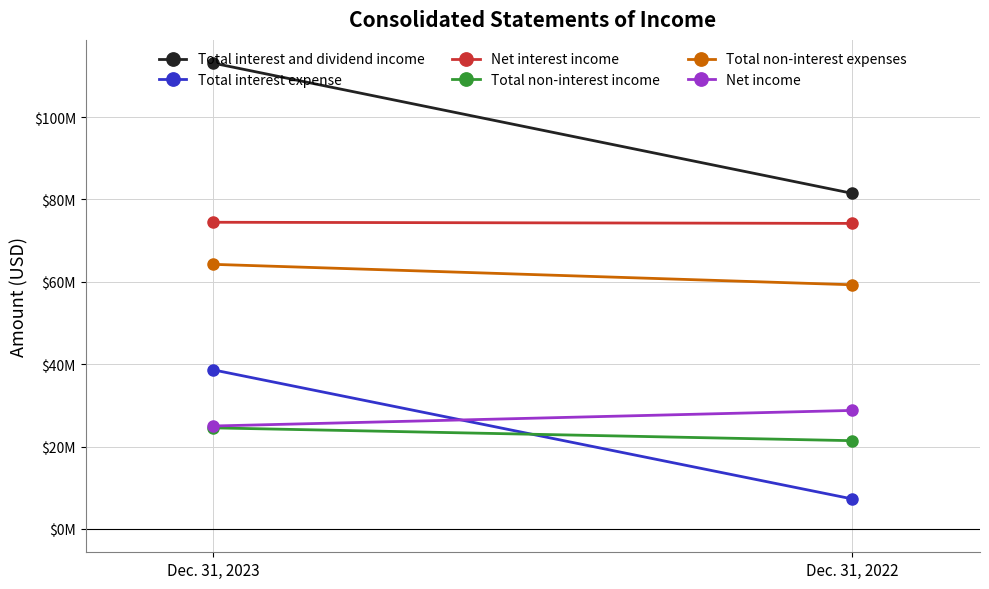

Reading left to right, what are all the values shown in this chart?

Total interest and dividend income: Dec. 31, 2023=113074000	Dec. 31, 2022=81475000
Total interest expense: Dec. 31, 2023=38617000	Dec. 31, 2022=7296000
Net interest income: Dec. 31, 2023=74457000	Dec. 31, 2022=74179000
Total non-interest income: Dec. 31, 2023=24549000	Dec. 31, 2022=21436000
Total non-interest expenses: Dec. 31, 2023=64243000	Dec. 31, 2022=59280000
Net income: Dec. 31, 2023=25000000	Dec. 31, 2022=28783000